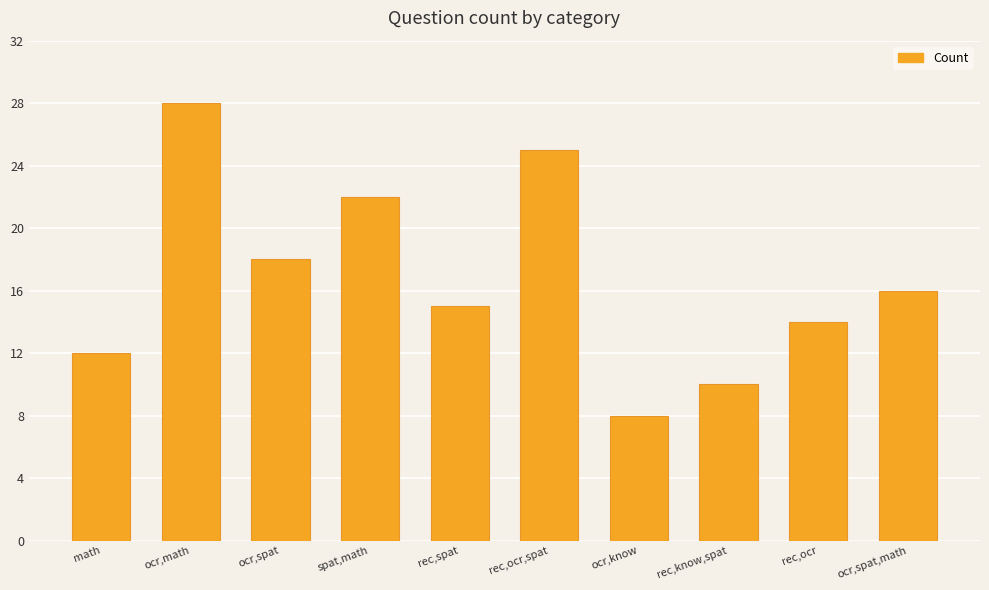

What is the sum of all values?

168